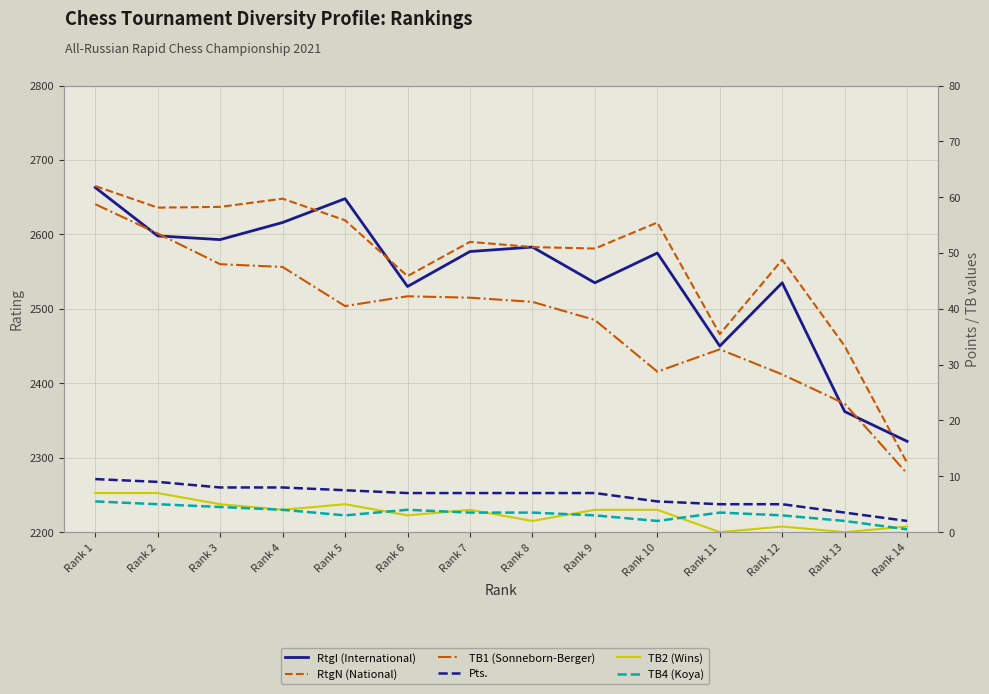

At Rank 11, list the series in order from largest to smallest.

RtgN (National), RtgI (International), TB1 (Sonneborn-Berger), Pts., TB4 (Koya), TB2 (Wins)